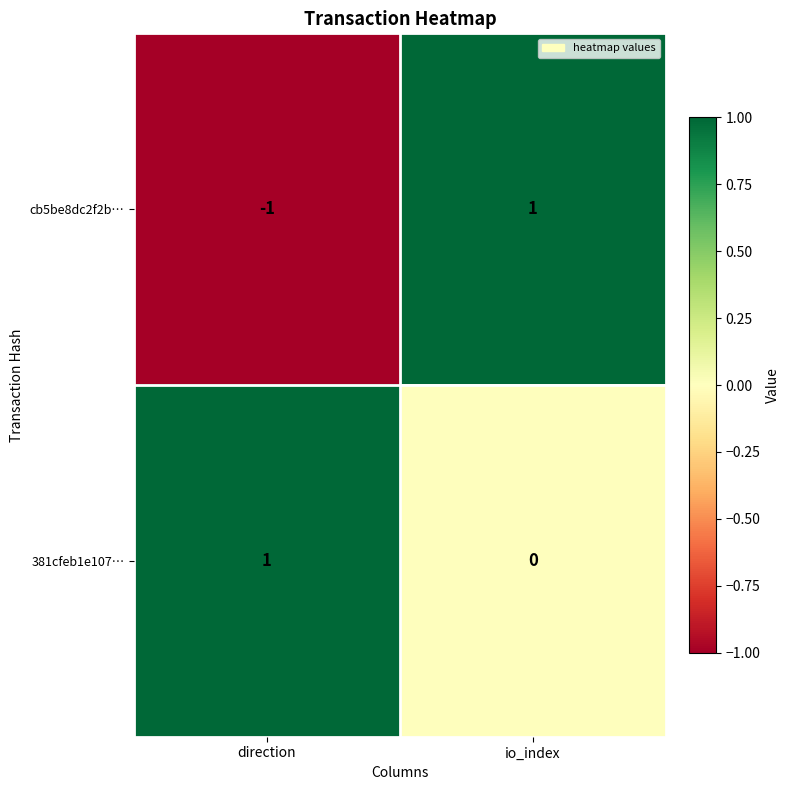

Which category has the lowest value across all series?

direction